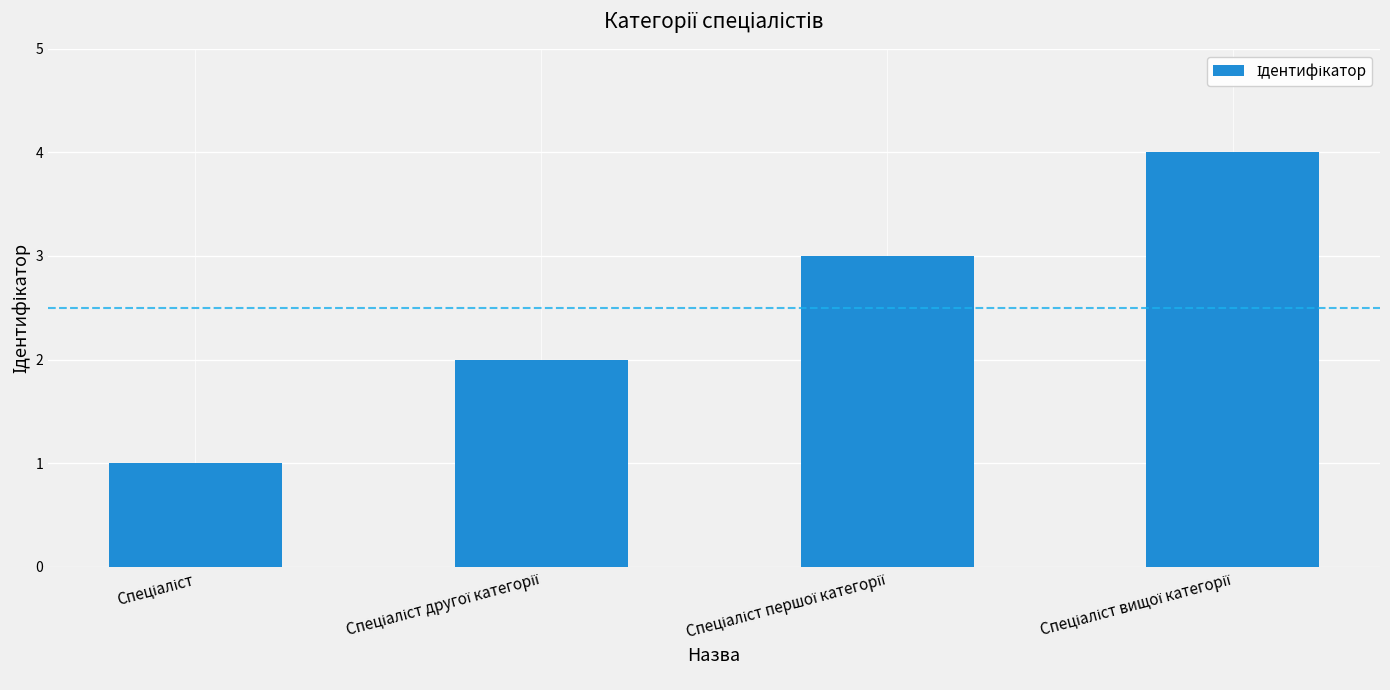

What is the sum of all values?

10